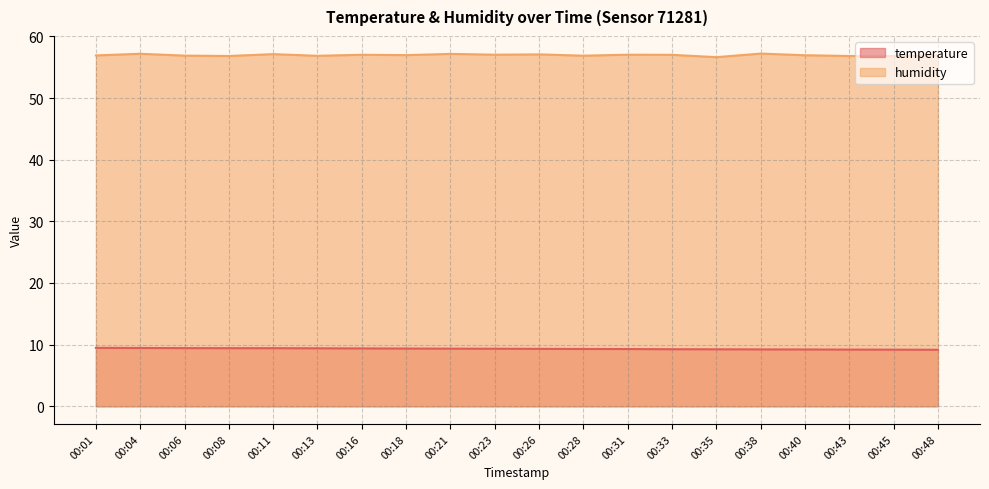

What is the maximum value shown in the chart?

57.2